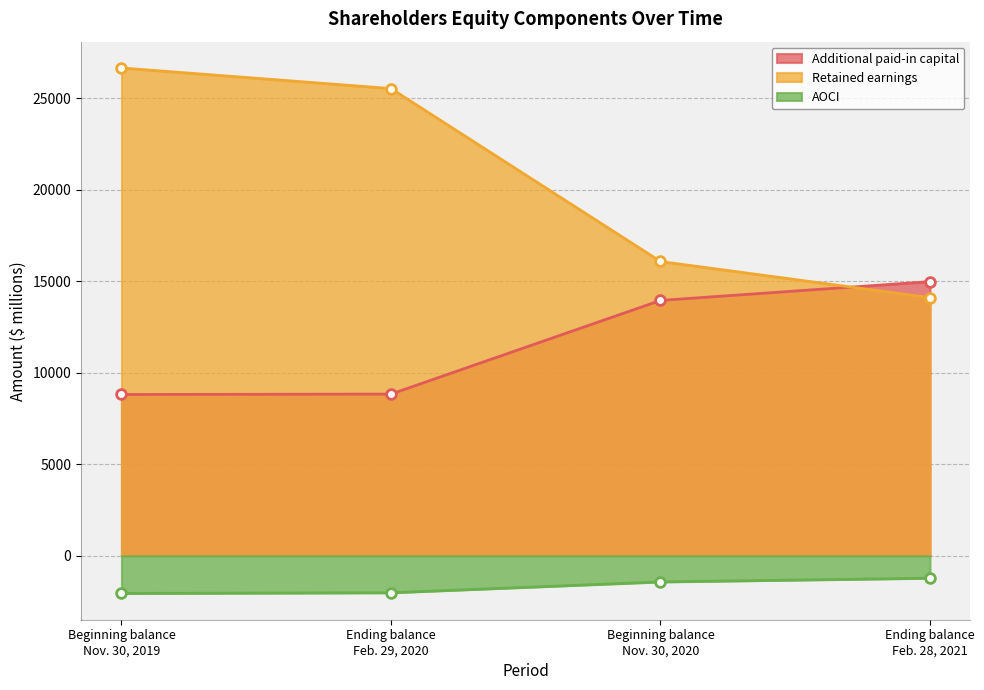

What is the label of the 2nd point from the left?

Ending balance
Feb. 29, 2020